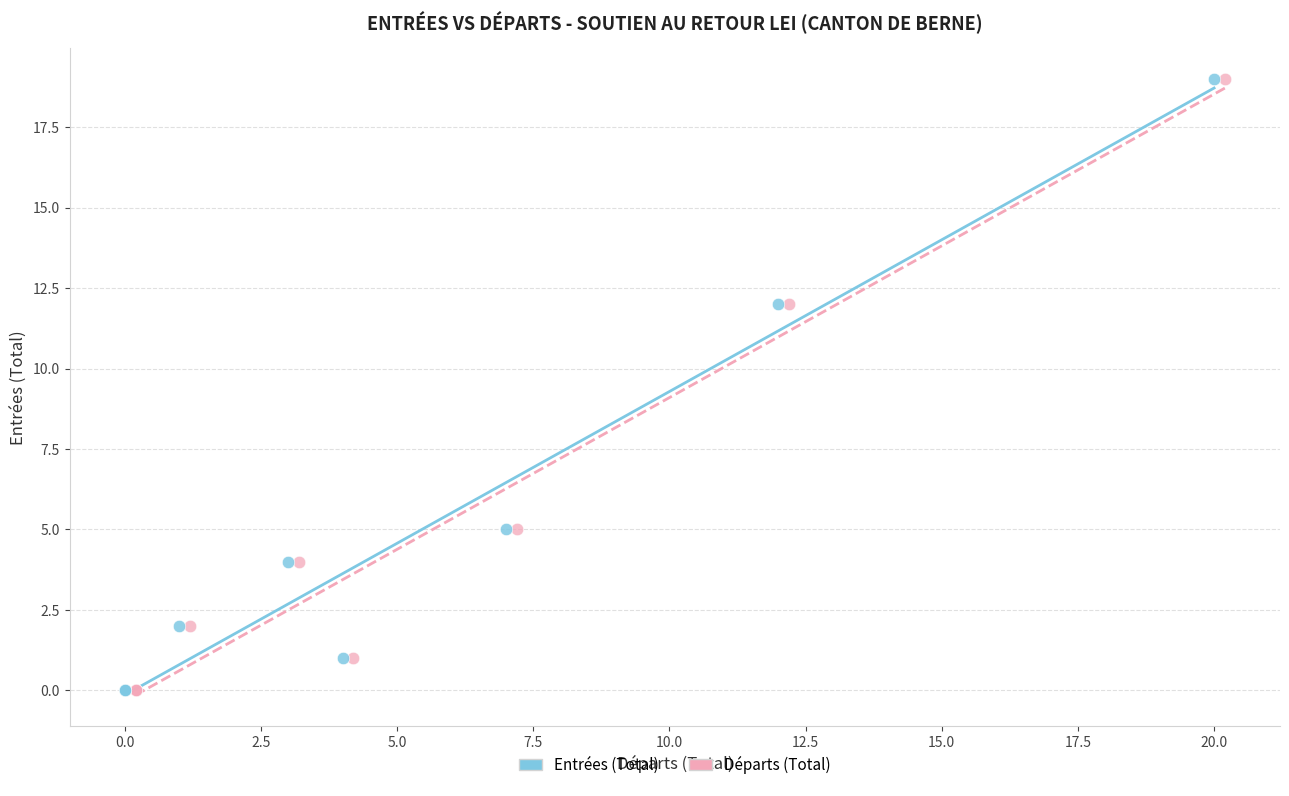

What are all the series names shown in the legend?

Entrées (Total), Départs (Total)